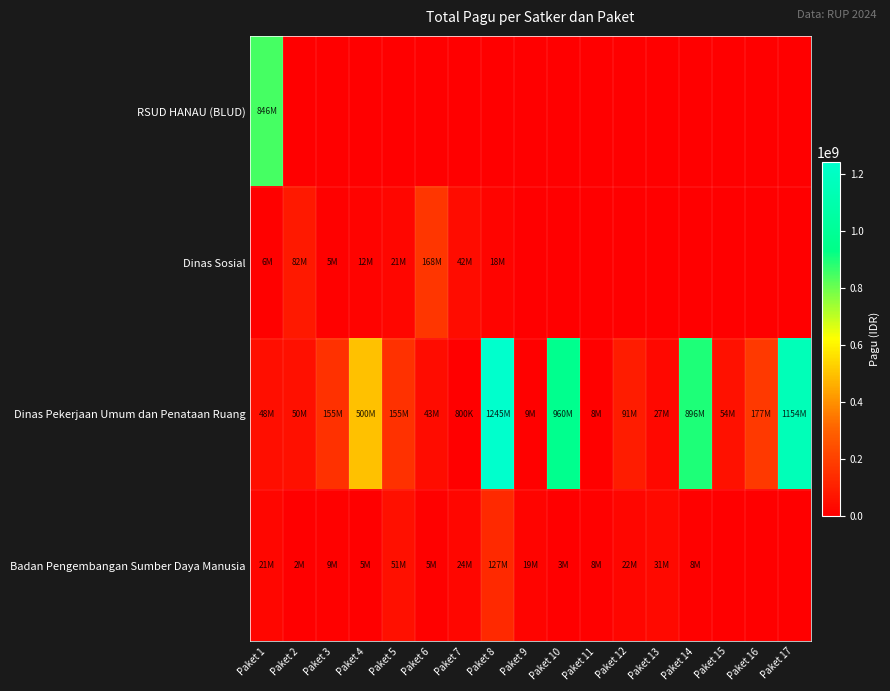

What is the maximum value shown in the chart?

1244880000